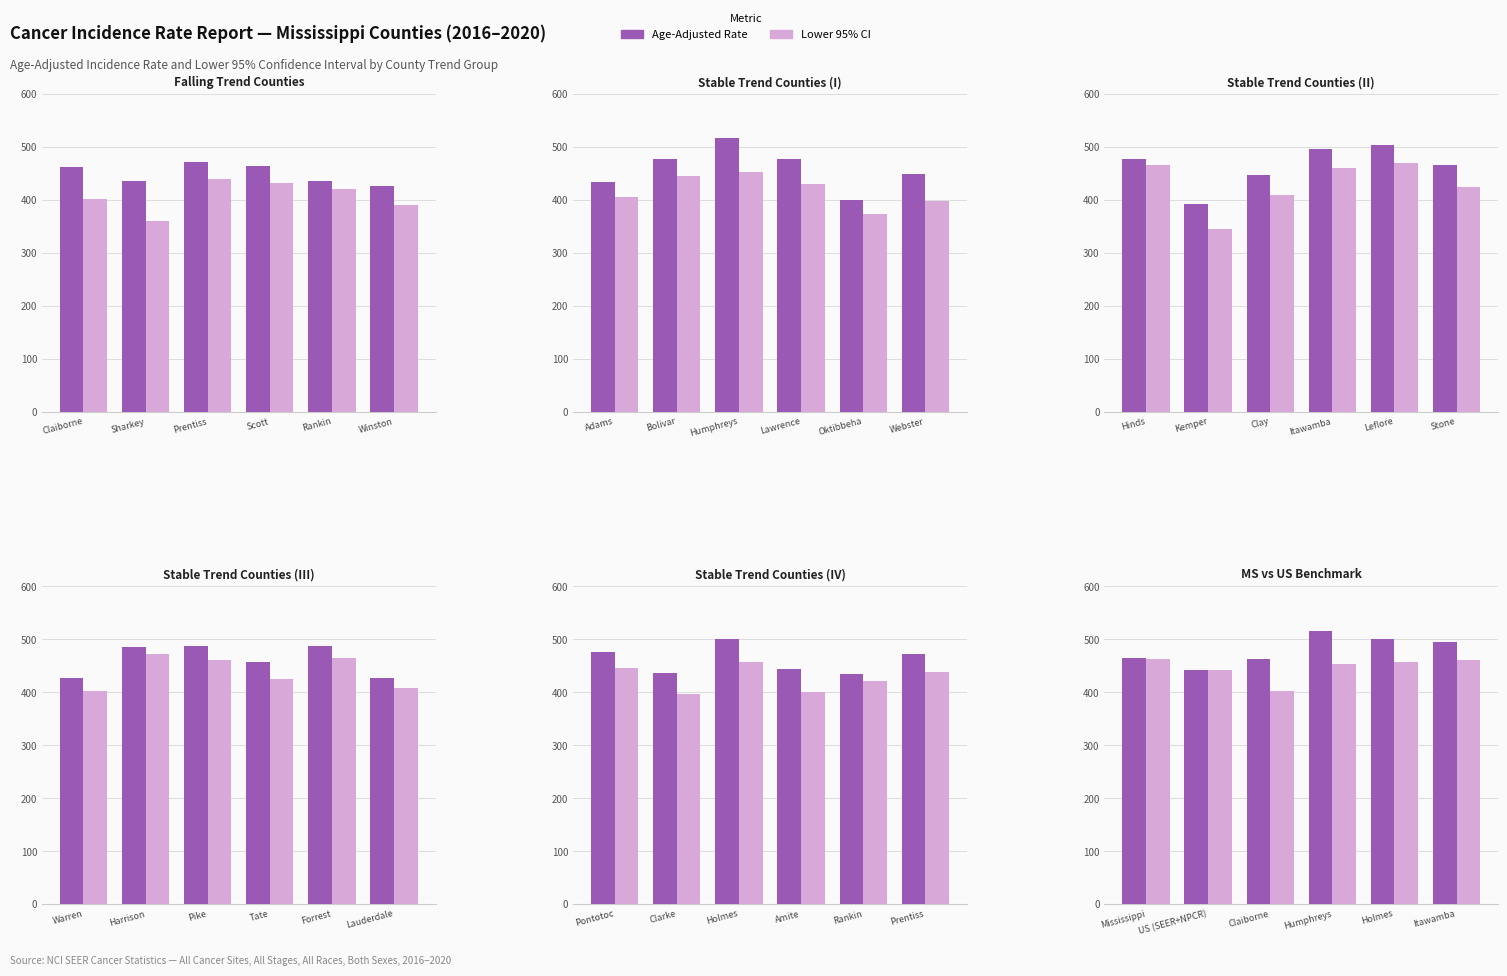

Between US (SEER+NPCR) and Holmes, which is larger?

Holmes